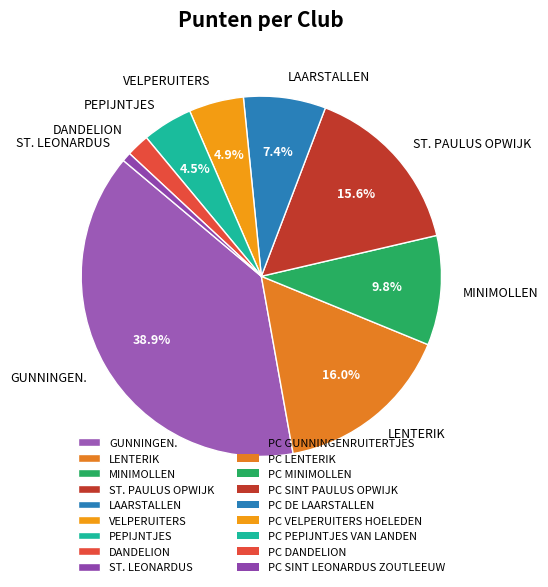

What is the ratio of the value at GUNNINGEN. to the value at VELPERUITERS?

7.9